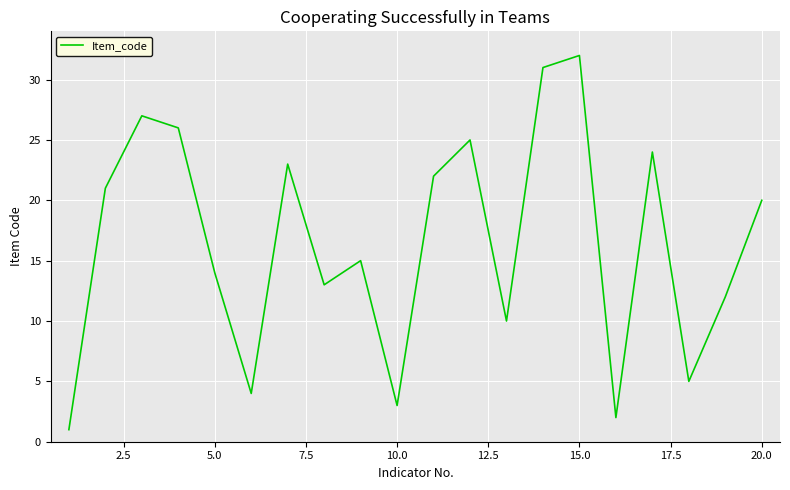

What is the maximum value shown in the chart?

32